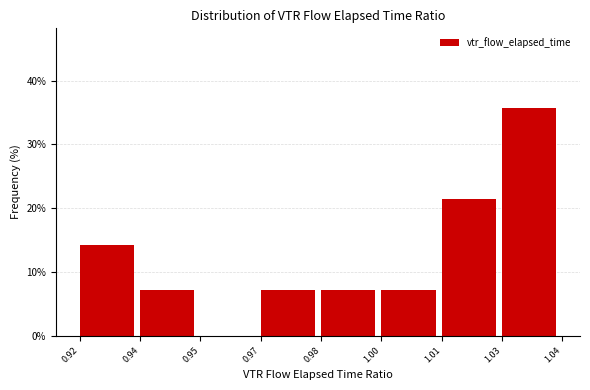

Reading left to right, transcribe all the data shown in this chart.

0.92=14.3	0.94=7.1	0.95=0.0	0.97=7.1	0.98=7.1	1.00=7.1	1.01=21.4	1.03=35.7